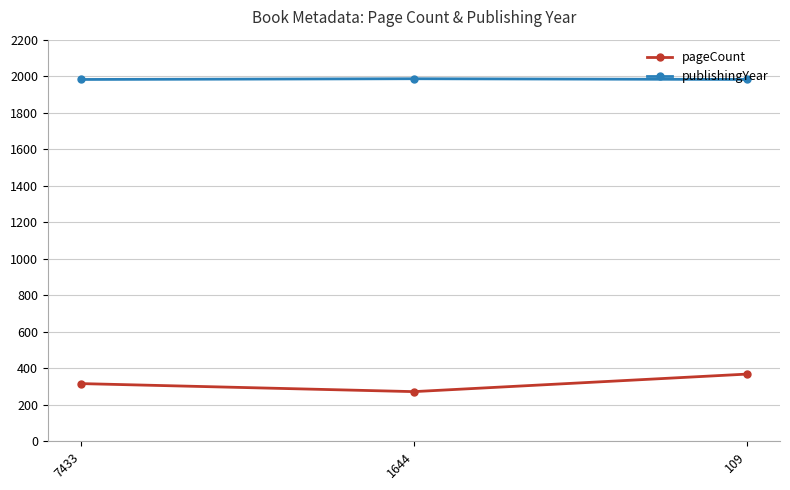

Count the publishingYear values in the range 1982 to 1986.

3